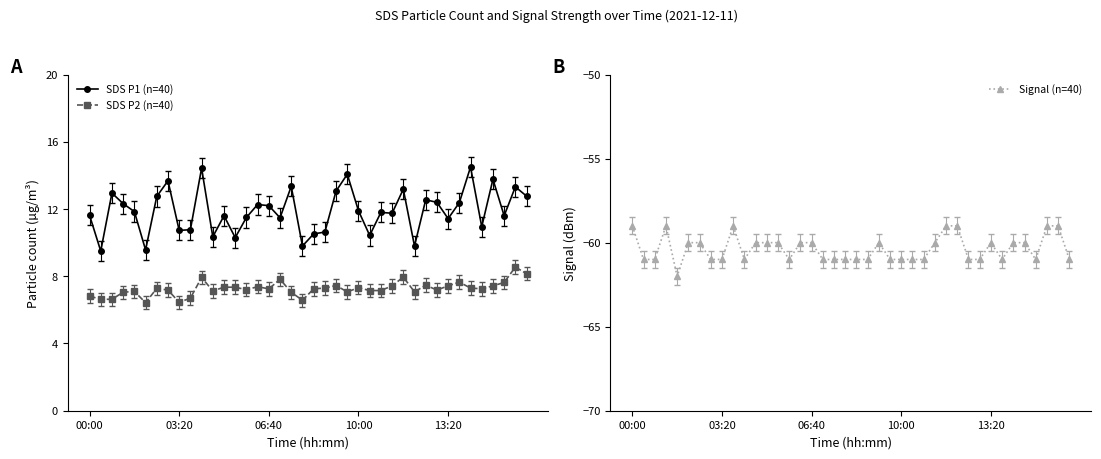

True or false: SDS P1 (n=40) and SDS P2 (n=40) cross at least once.

False